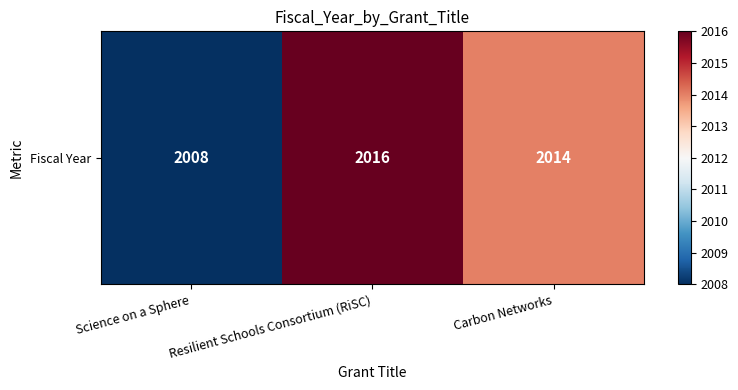

At which label does the data first exceed 2014?

Resilient Schools Consortium (RiSC)